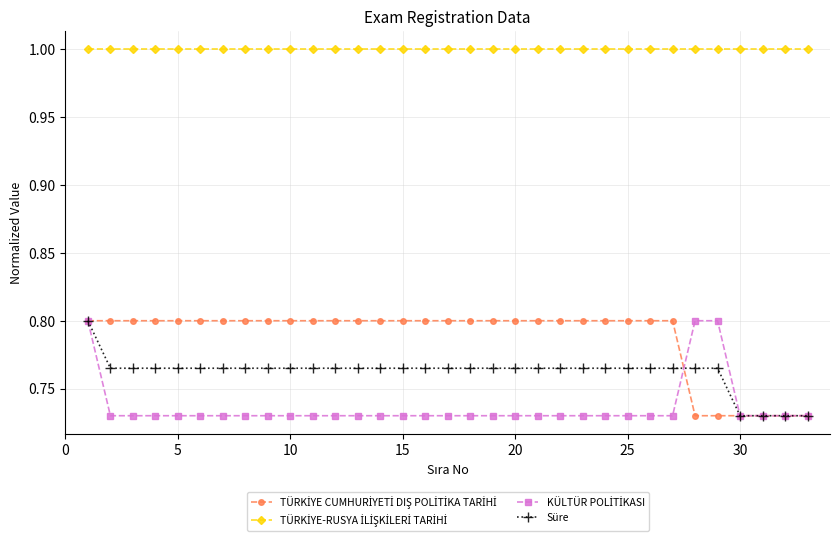

At how many categories does at least one series exceed 0?

33